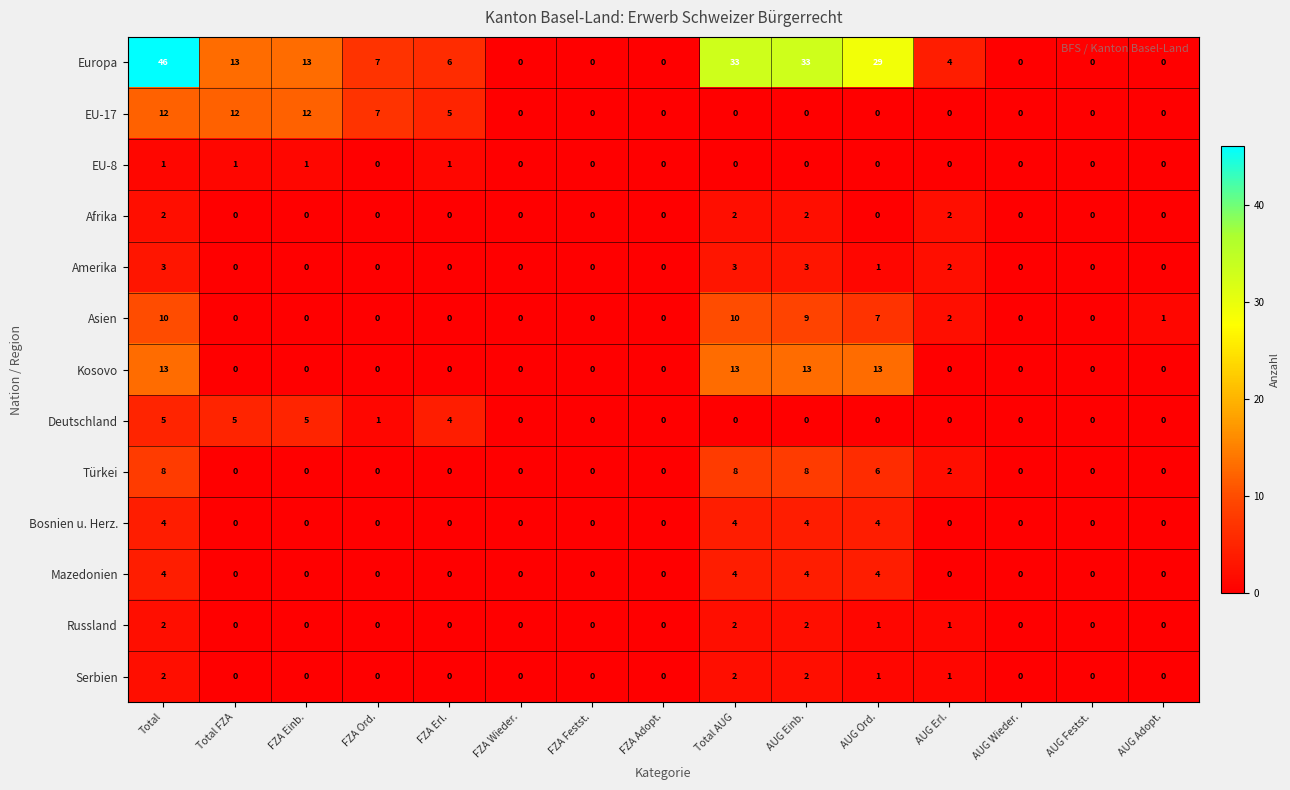

What is the difference between the Türkei values at FZA Adopt. and AUG Einb.?

8